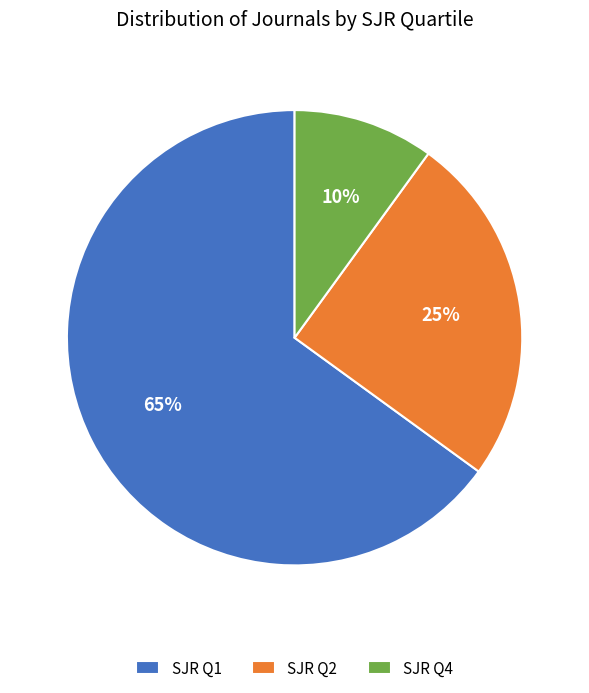

Which category has the smallest portion of the pie?

SJR Q4